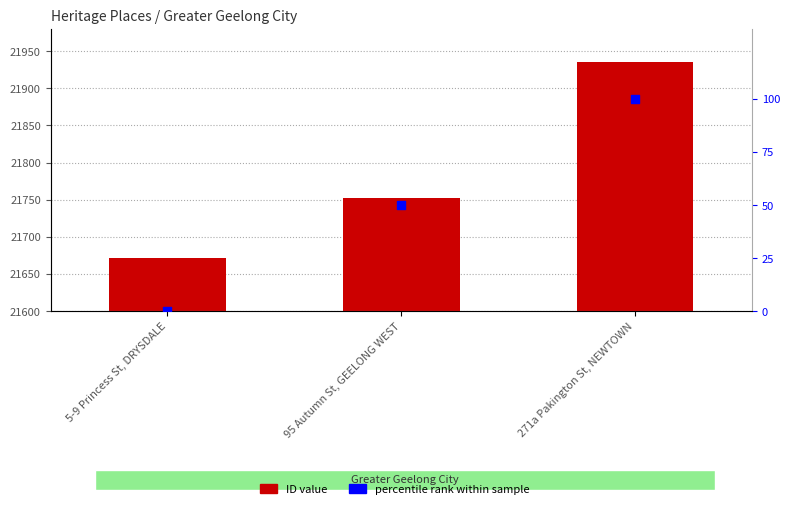

Which series has the largest total across all categories?

ID